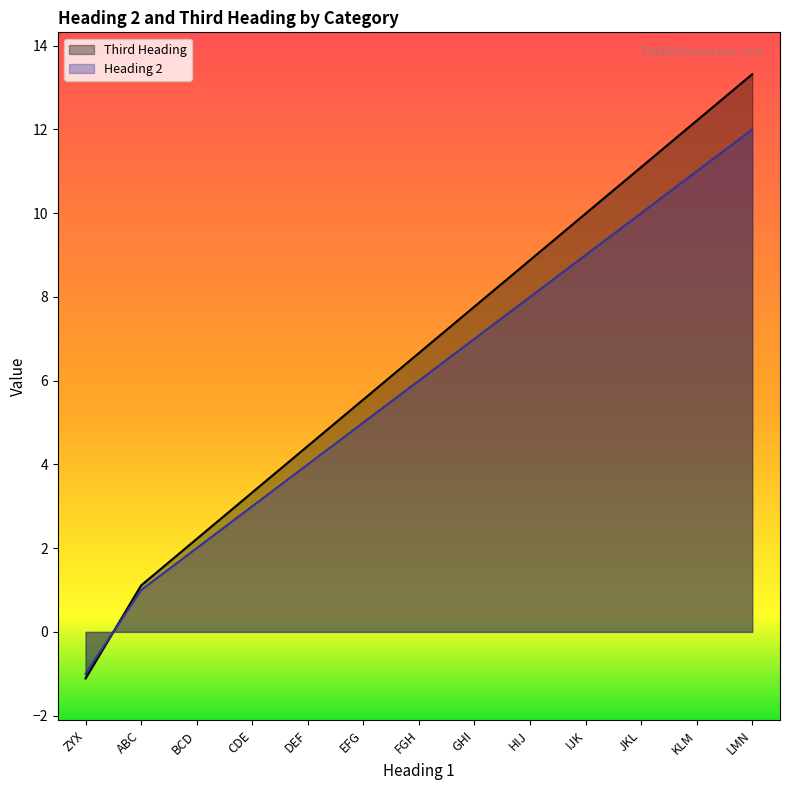

How many data points in Third Heading are above 6?

7